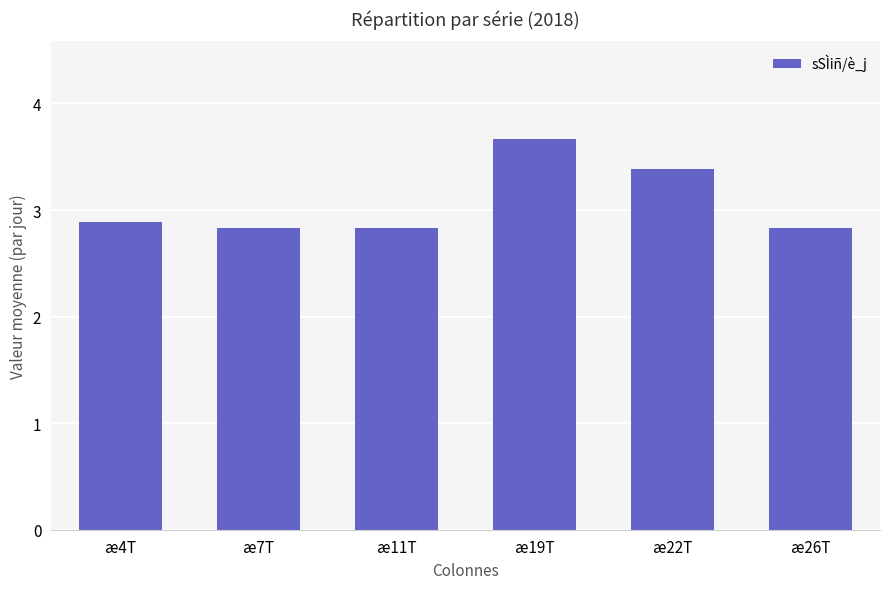

What is the label of the 2nd bar from the left?

æ7T